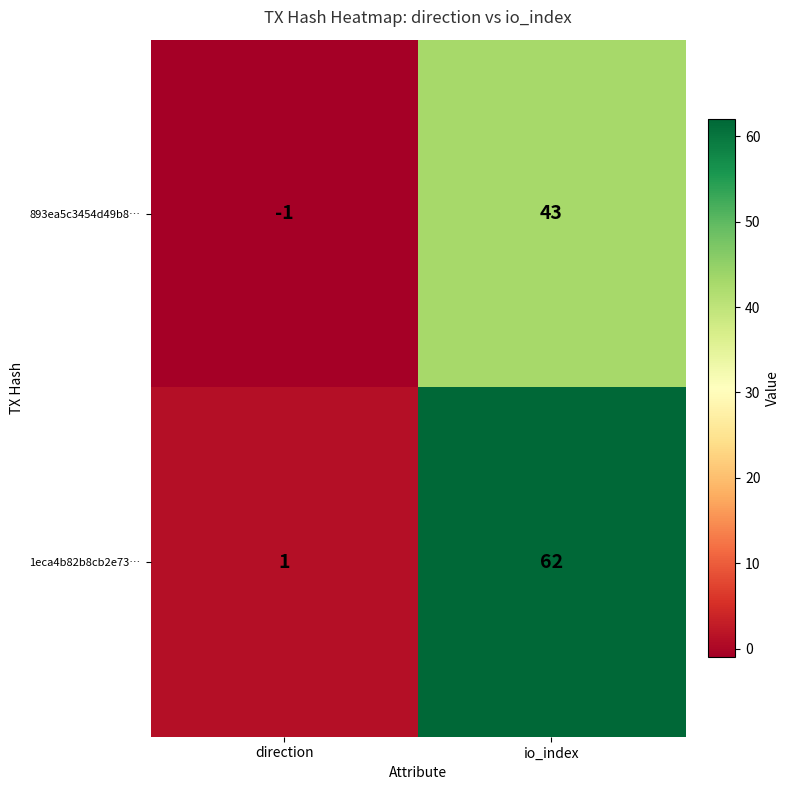

At which label is 893ea5c3454d49b8… closest to 21?

direction